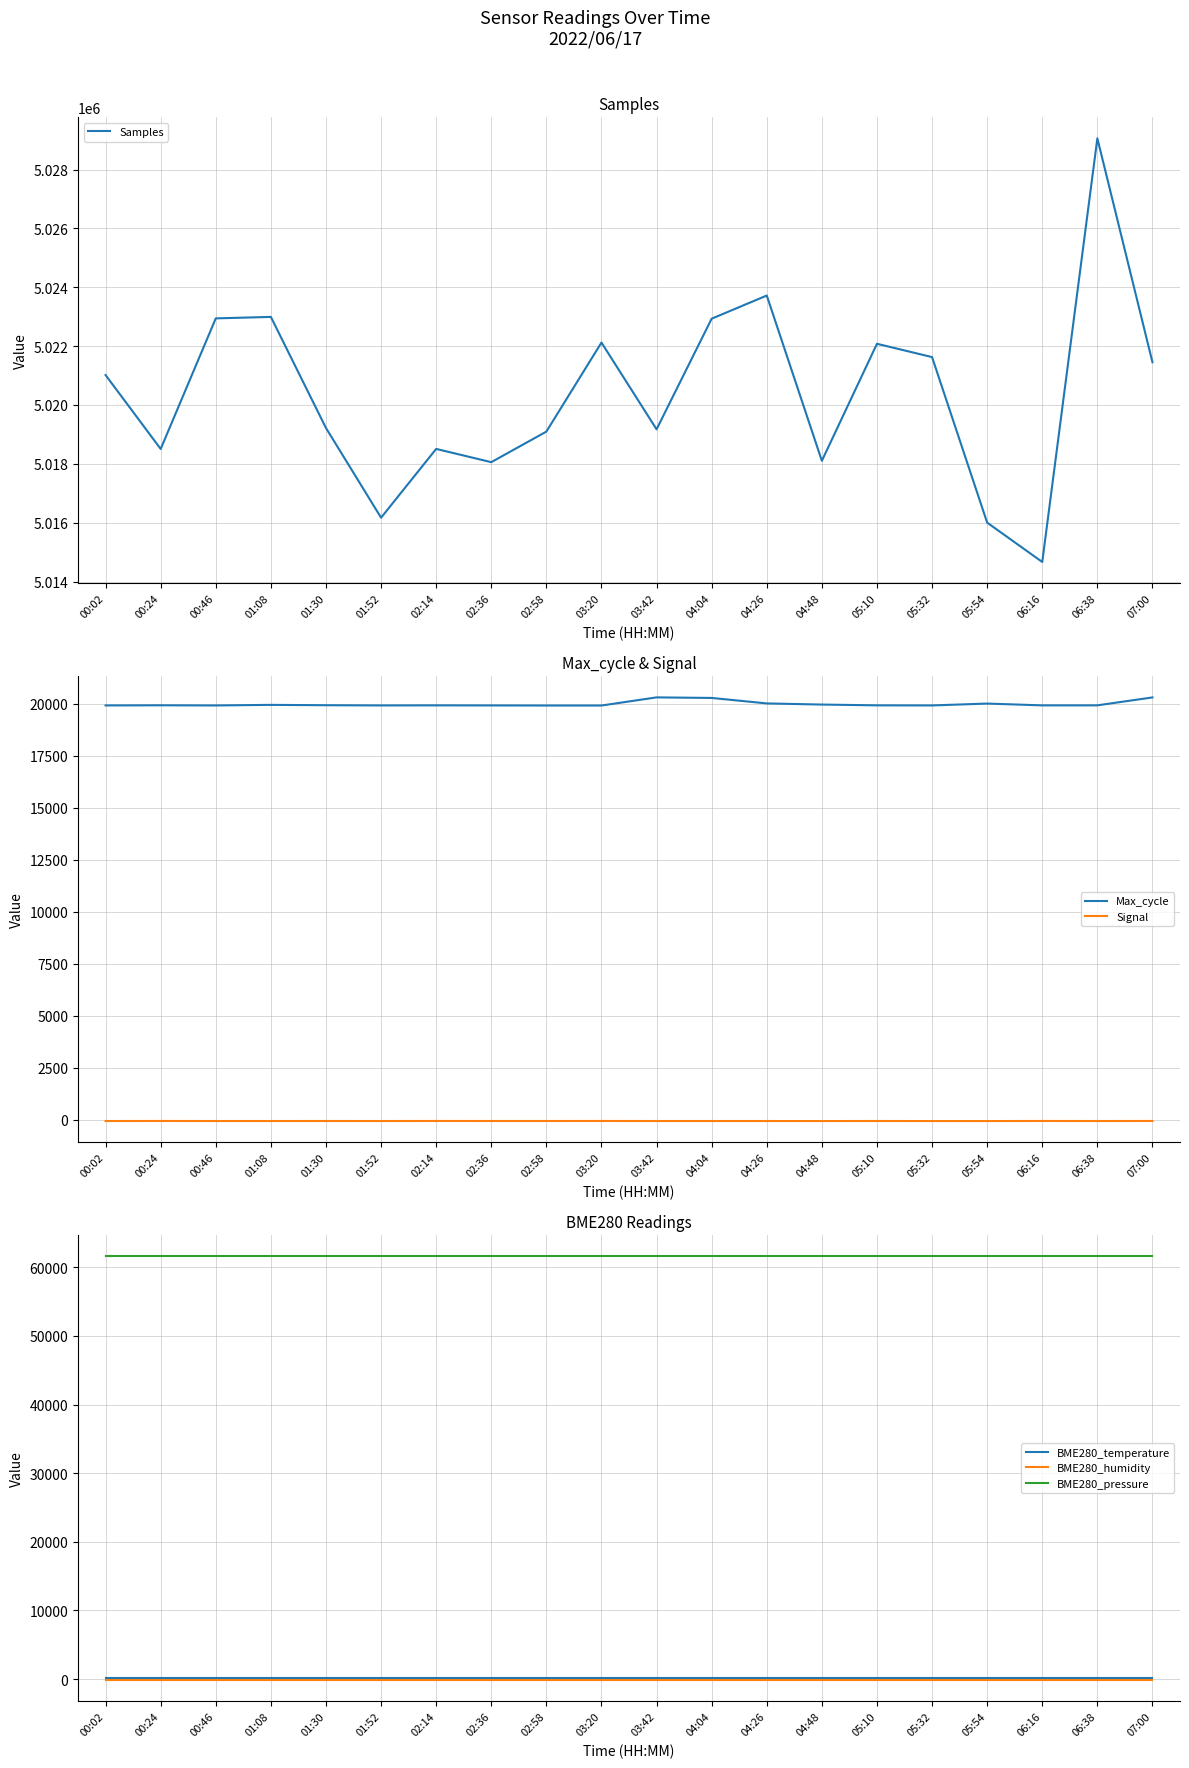

Is it true that BME280_temperature equals 100.0 at 07:00?

True